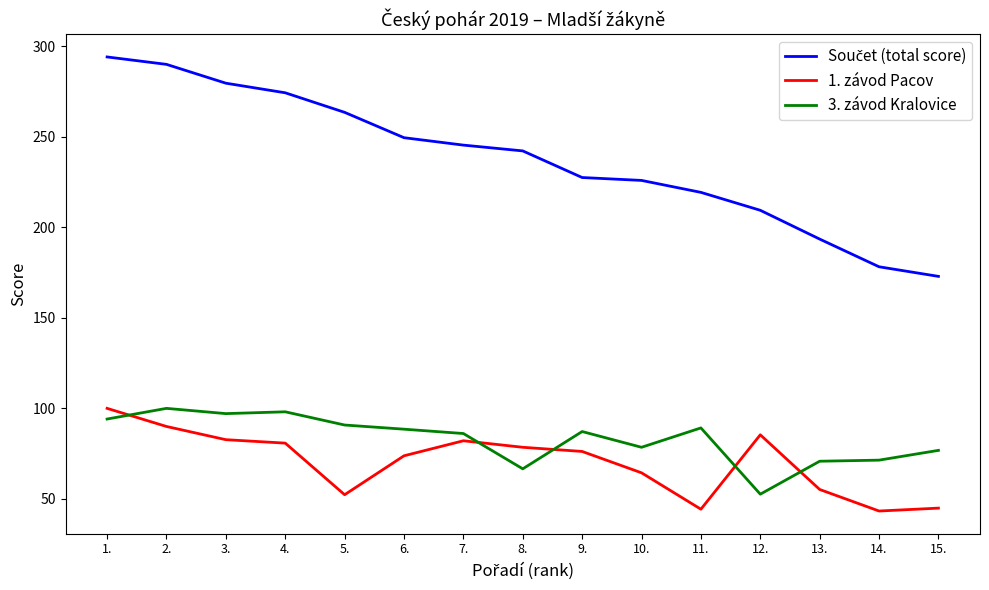

At which label does 3. závod Kralovice reach its minimum?

12.